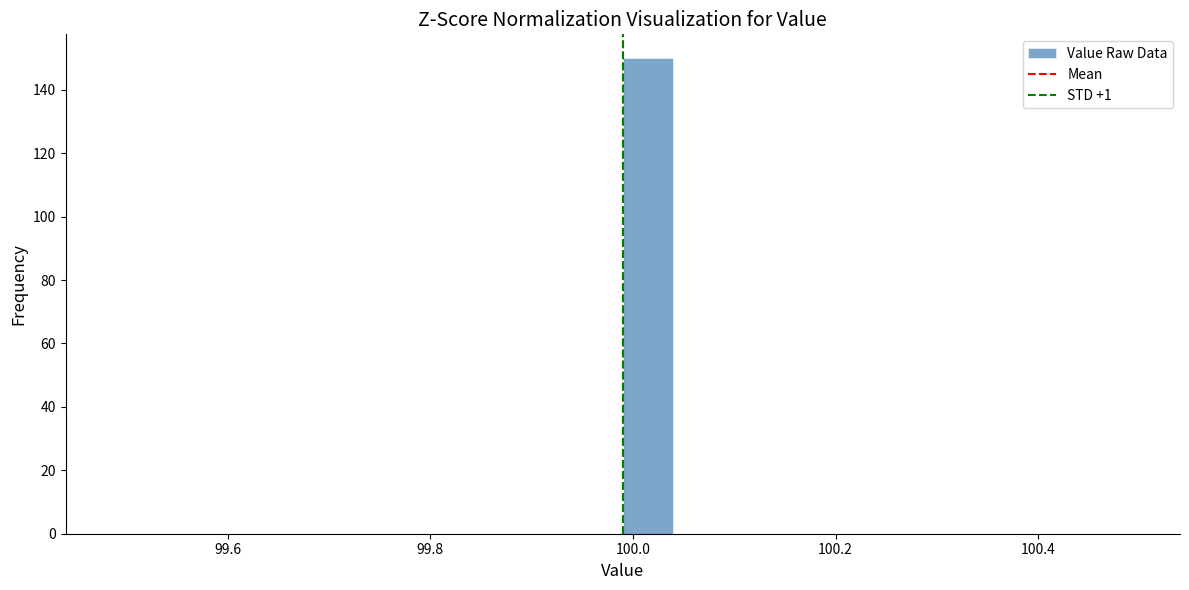

Read against the x-axis, roughly where is the centre of the tallest bar?

100.02